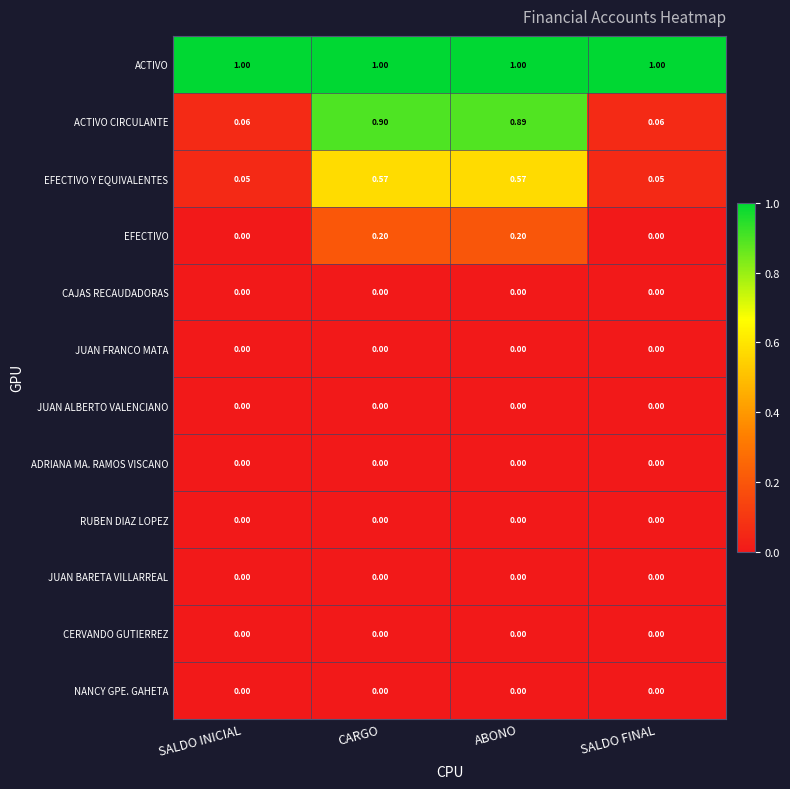

Which series changed the most between CARGO and ABONO?

ACTIVO CIRCULANTE